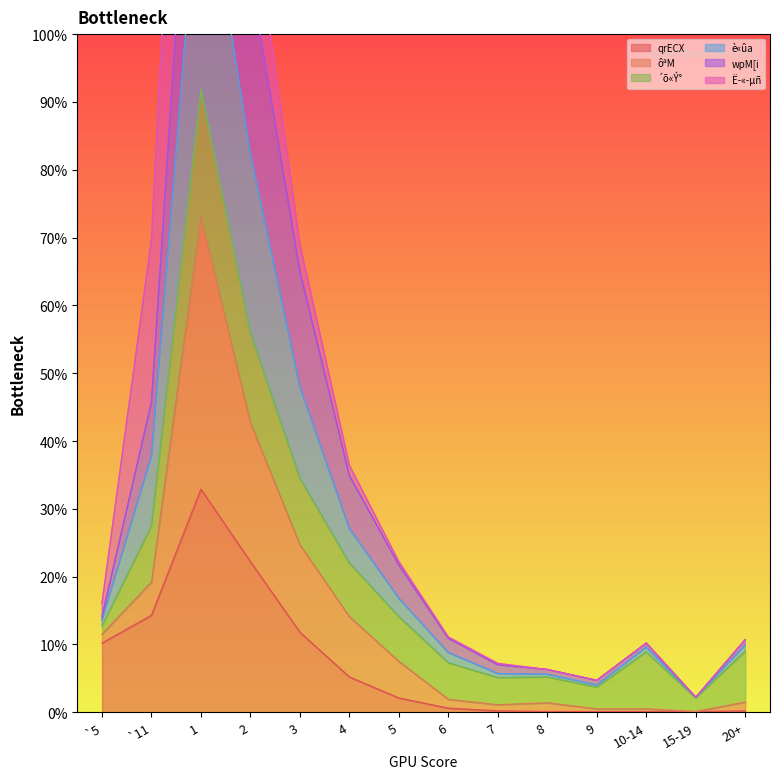

In ôªM, how many points are lower than both neighbors (excluding endpoints)?

3